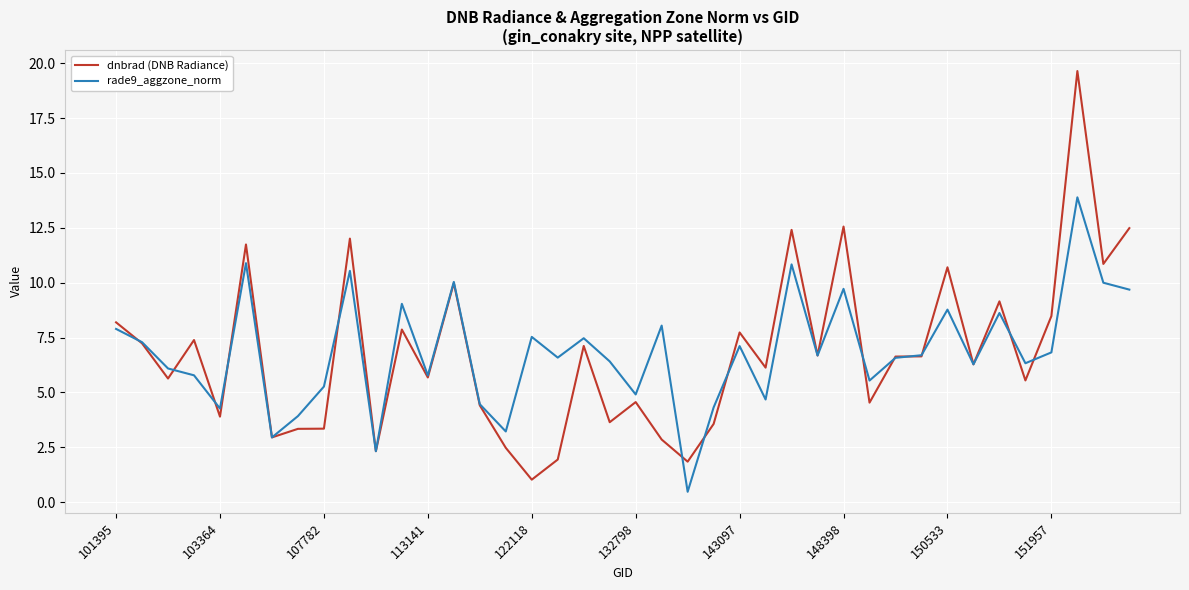

What is the smallest value displayed?

0.5